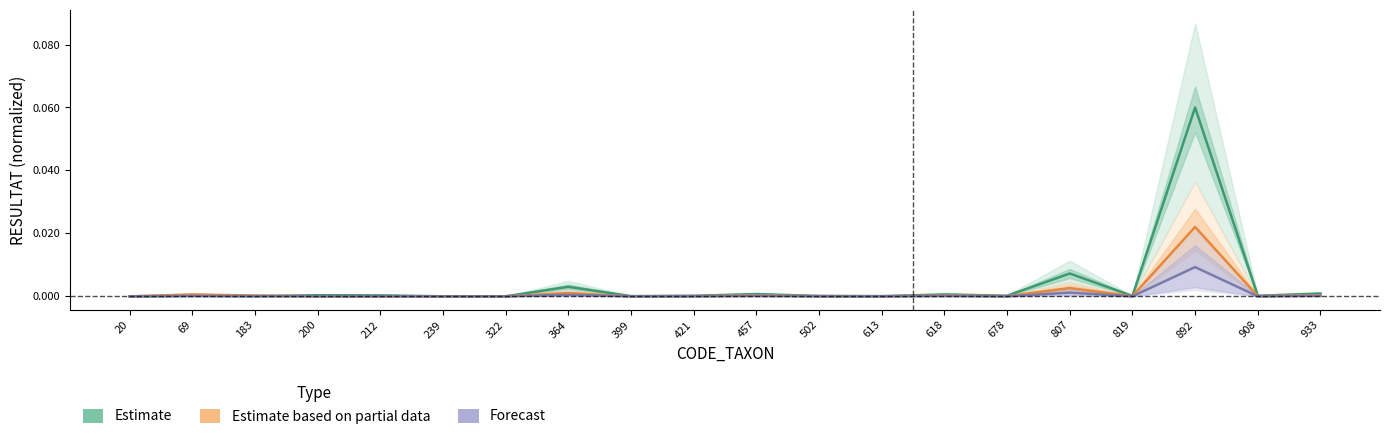

At which category is the sum across all series the highest?

892